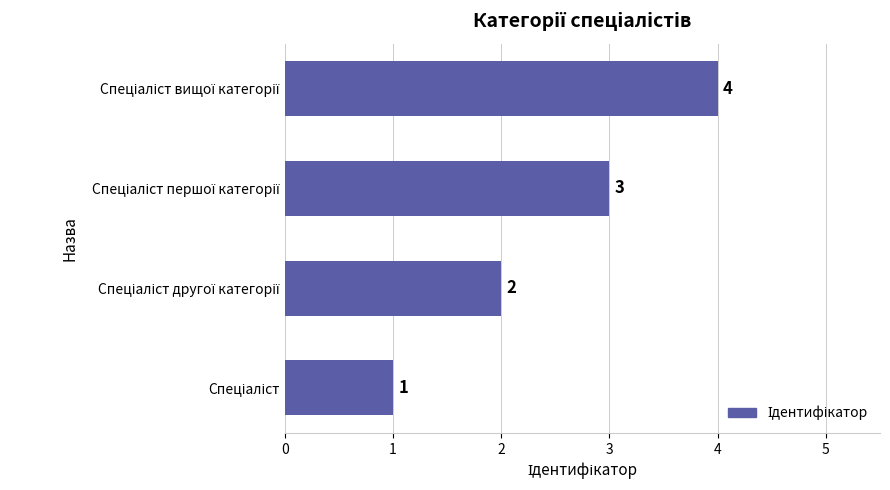

Count the values in the range 2 to 4.

3